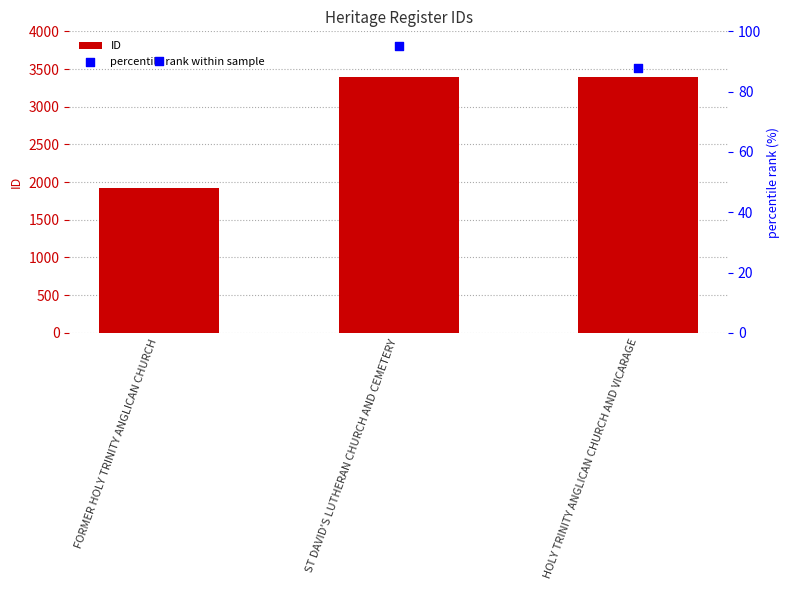

What is the total value across all series at ST DAVID'S LUTHERAN CHURCH AND CEMETERY?

3485